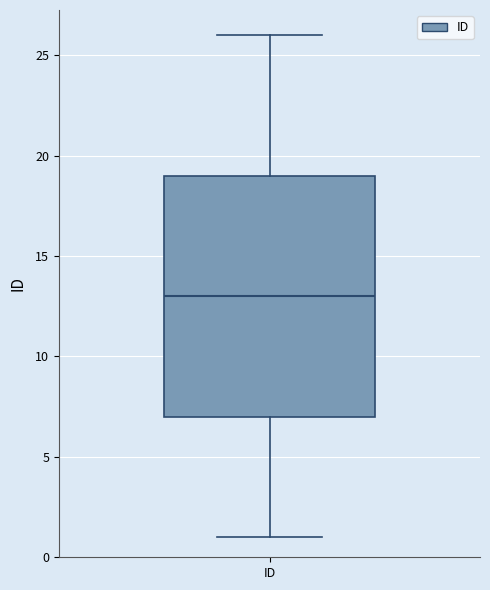

Where is the lower edge of the box for ID on the y-axis? The values are not printed on the chart, so give them approximately, as read against the axis.

7